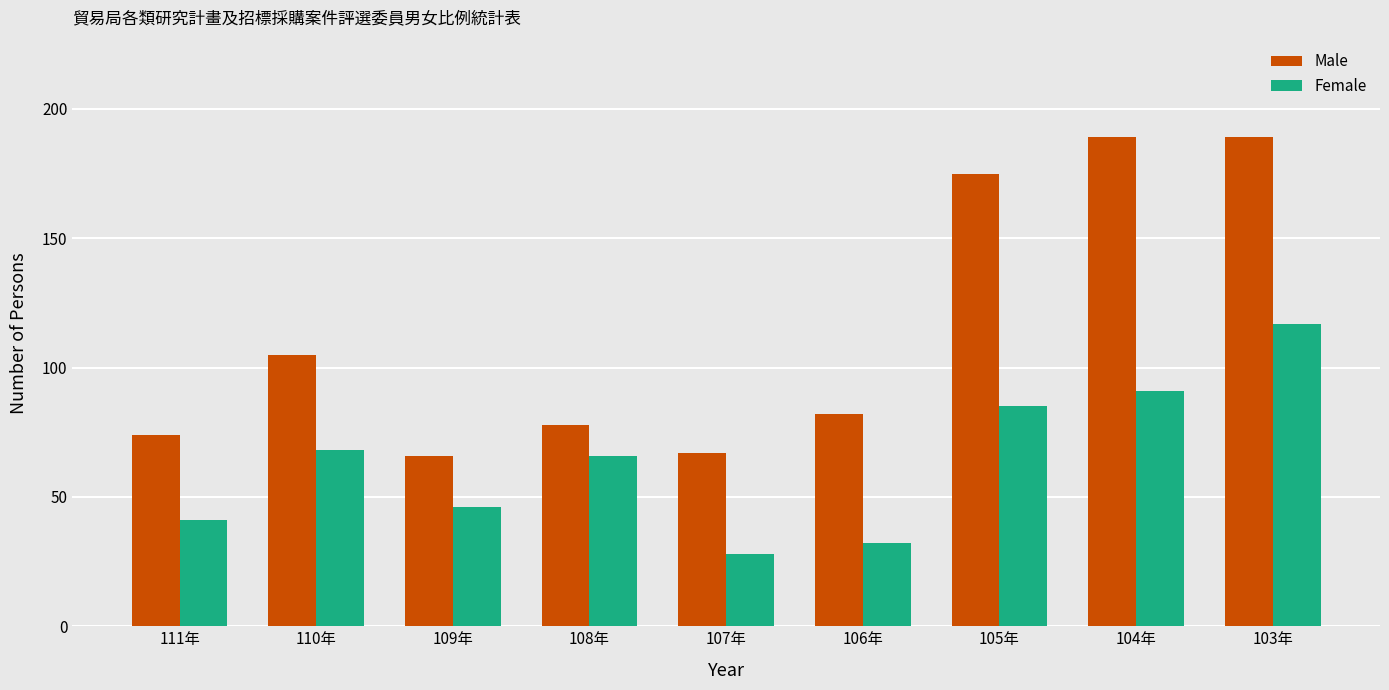

Where does the Female series first go above 66?

110年